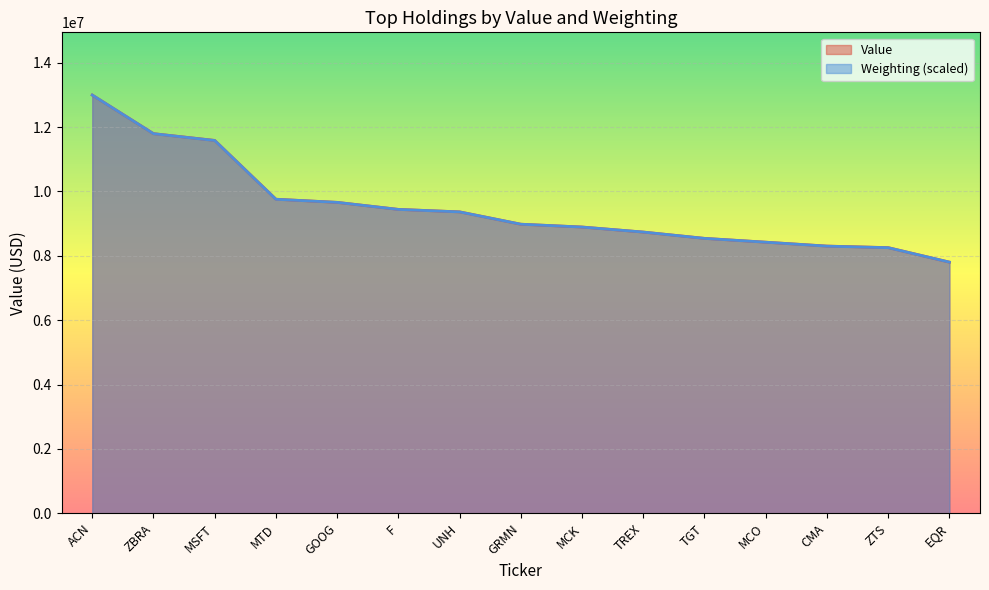

At which category does the chart reach its minimum across all series?

EQR